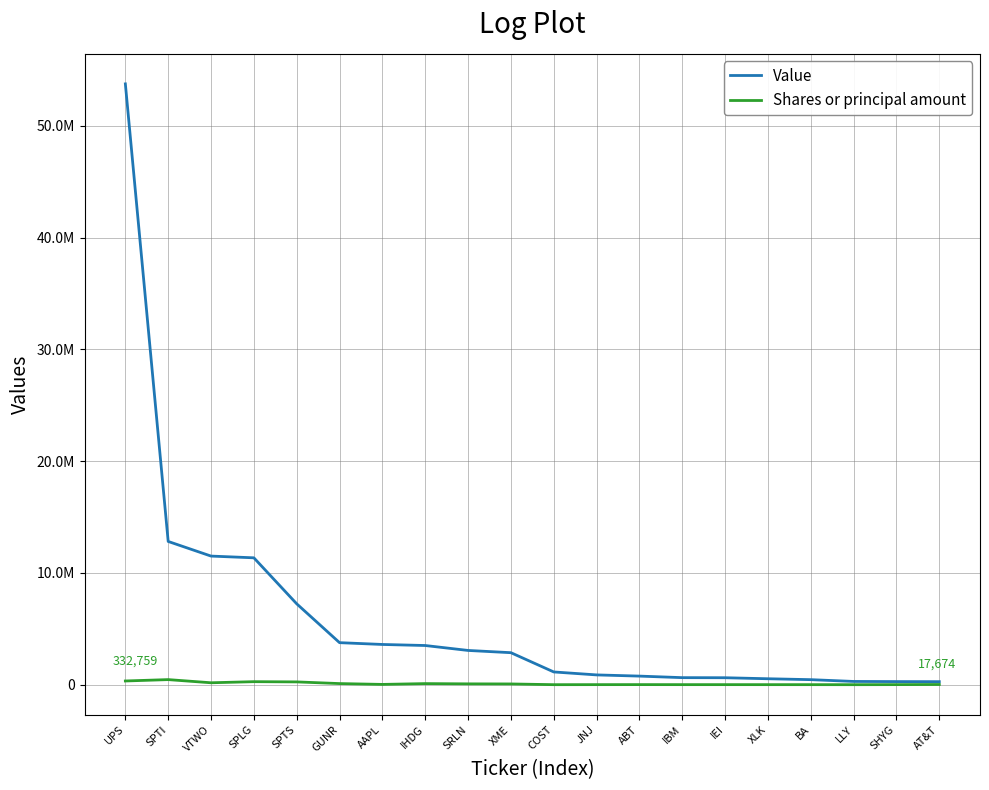

Where does the Shares or principal amount series first go above 26049?

UPS